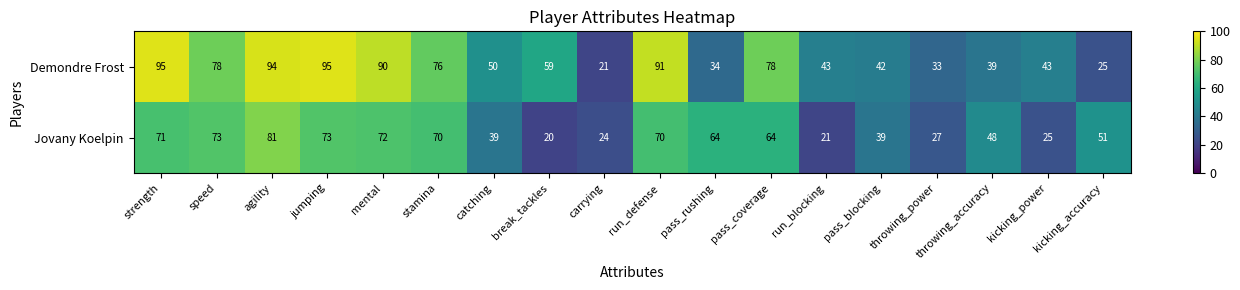

What is the total value across all series at speed?

151